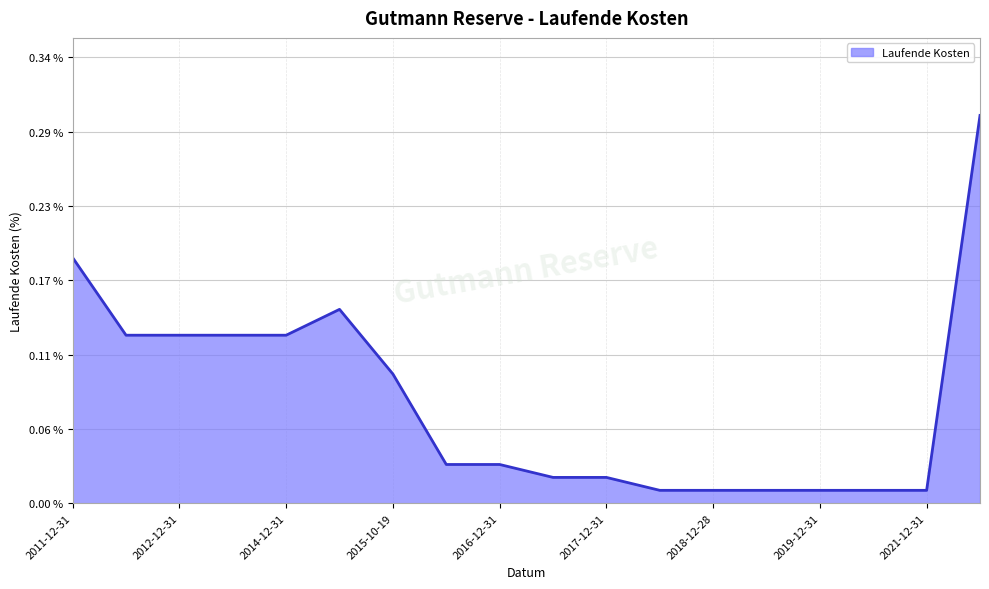

Does the chart display data point markers on the line(s)?

No